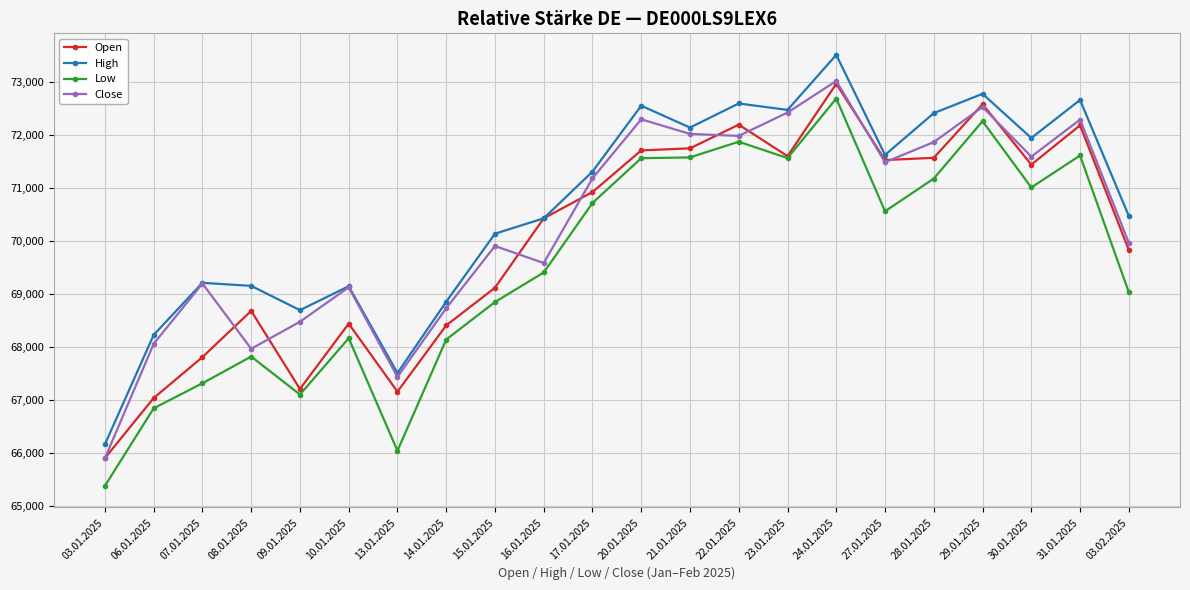

What is the total value across all series at 14.01.2025?

274162